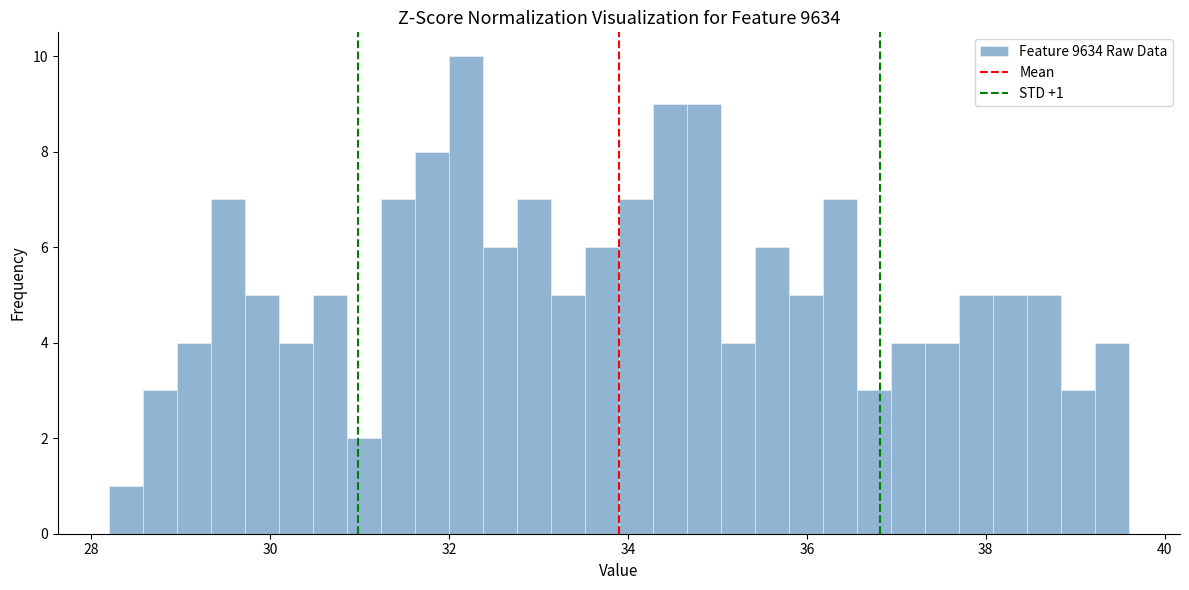

Read against the x-axis, roughly where is the centre of the tallest bar?

32.2